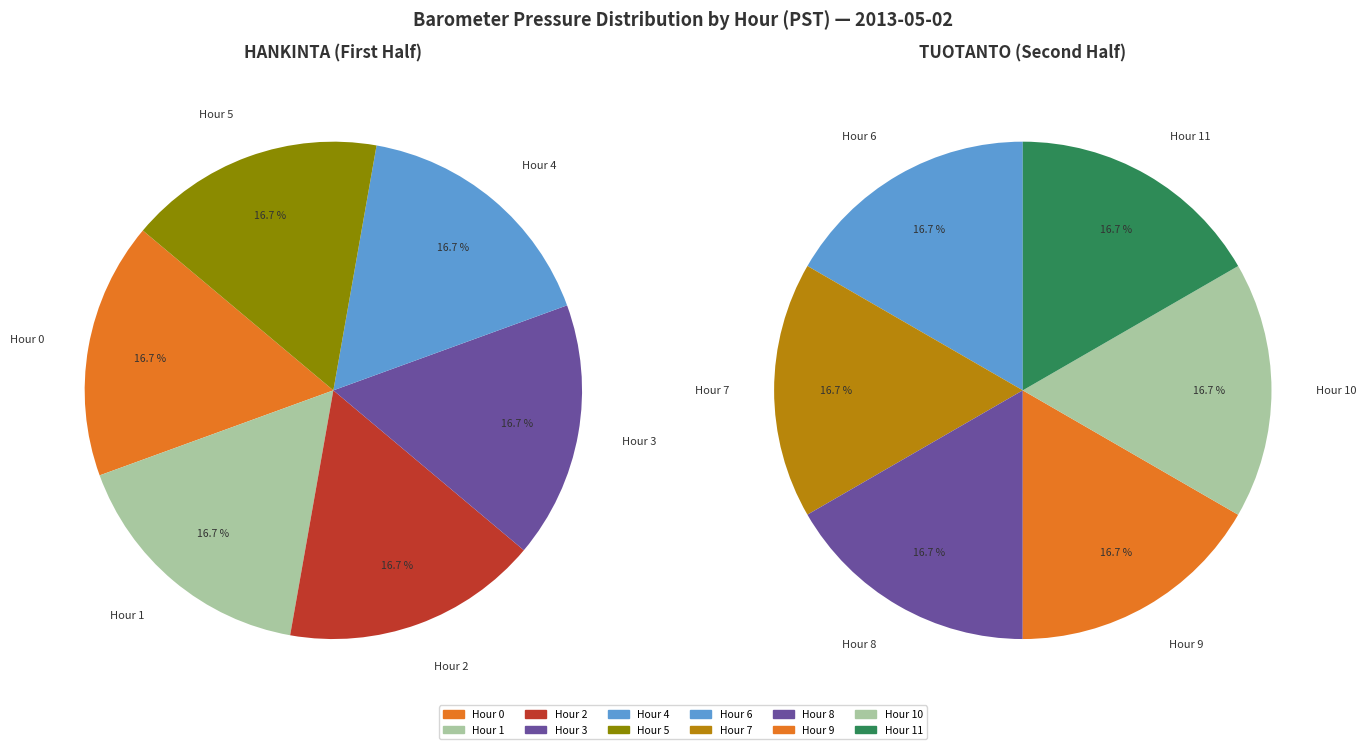

Is there a majority slice in this chart?

No